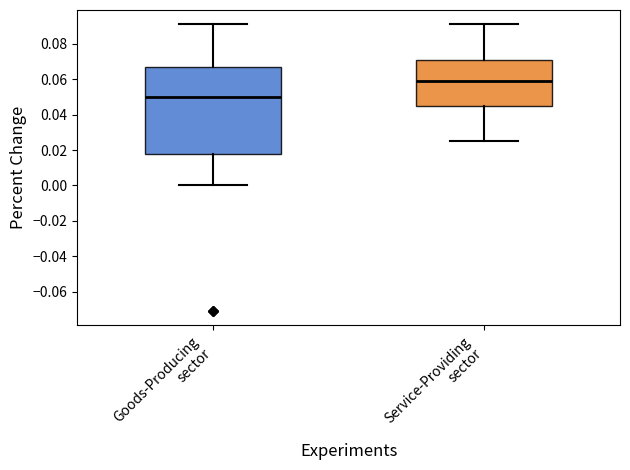

Reading left to right, read every box against the y-axis: the position of its median line, the range the box covers, and the ends of its whiskers. The values are not printed on the chart, so give them approximately, as read against the axis.

Goods-Producing sector: median 0.050, box 0.018 to 0.068, whiskers 0.000 to 0.092
Service-Providing sector: median 0.060, box 0.046 to 0.072, whiskers 0.026 to 0.092